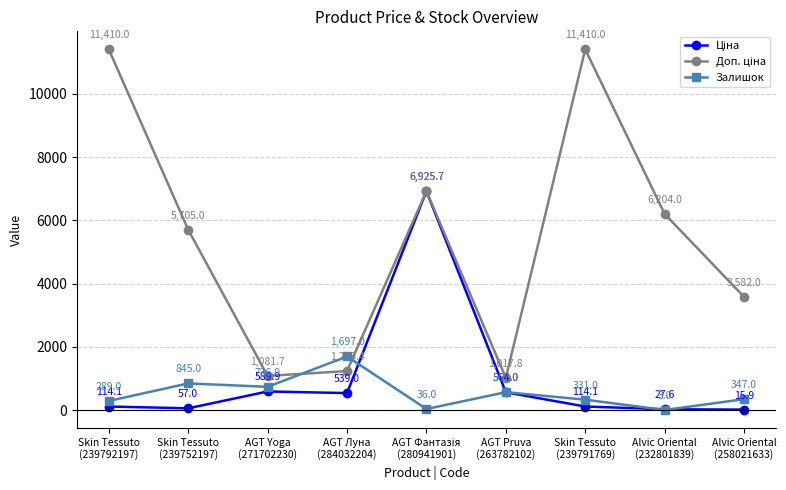

What is the minimum value for Залишок?

3.0